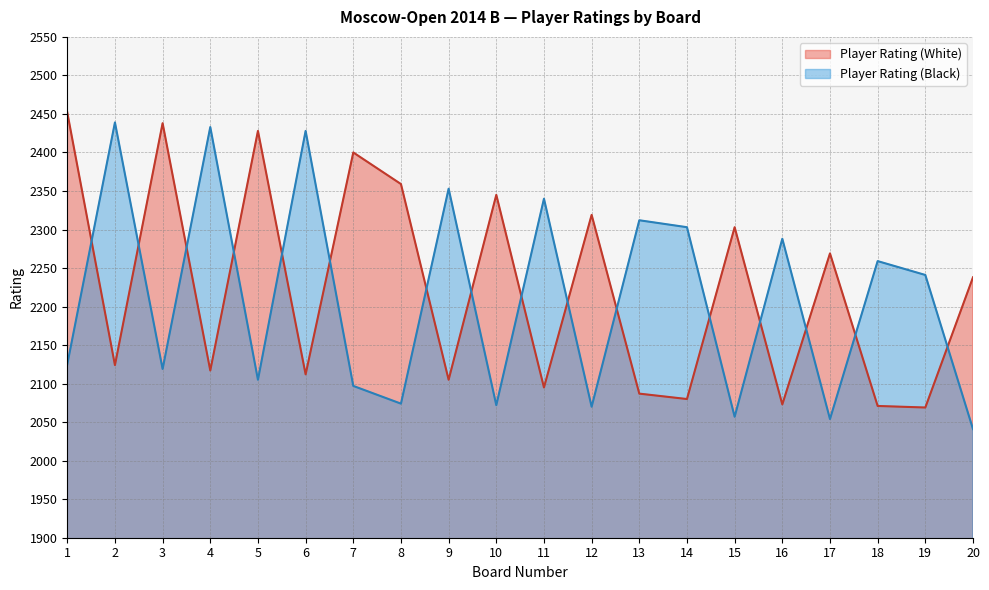

Which series changed the most between 14 and 18?

Player Rating (Black)